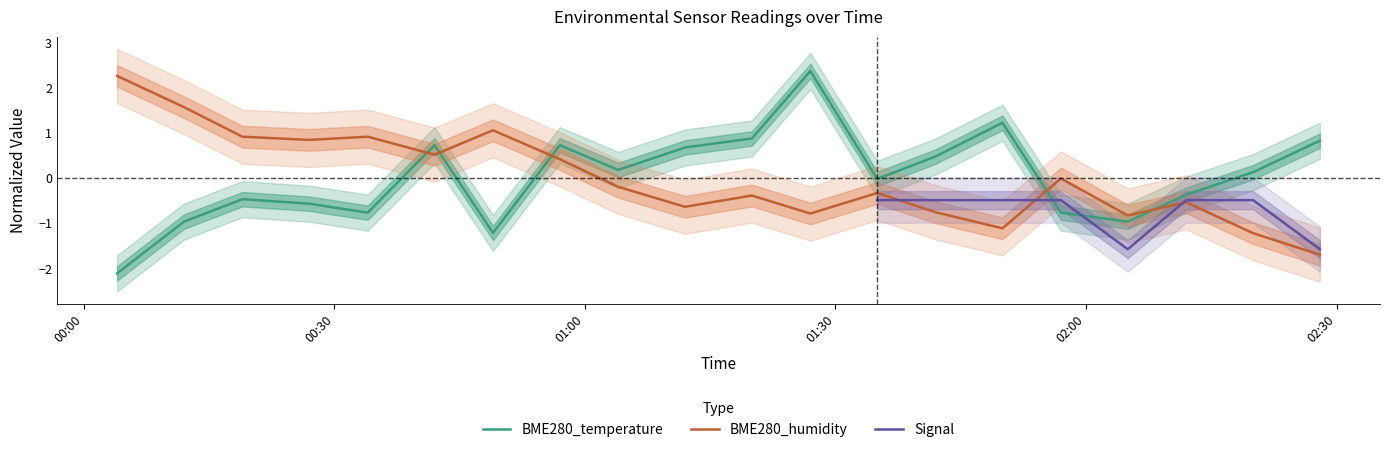

At how many categories does at least one series exceed -1?

20